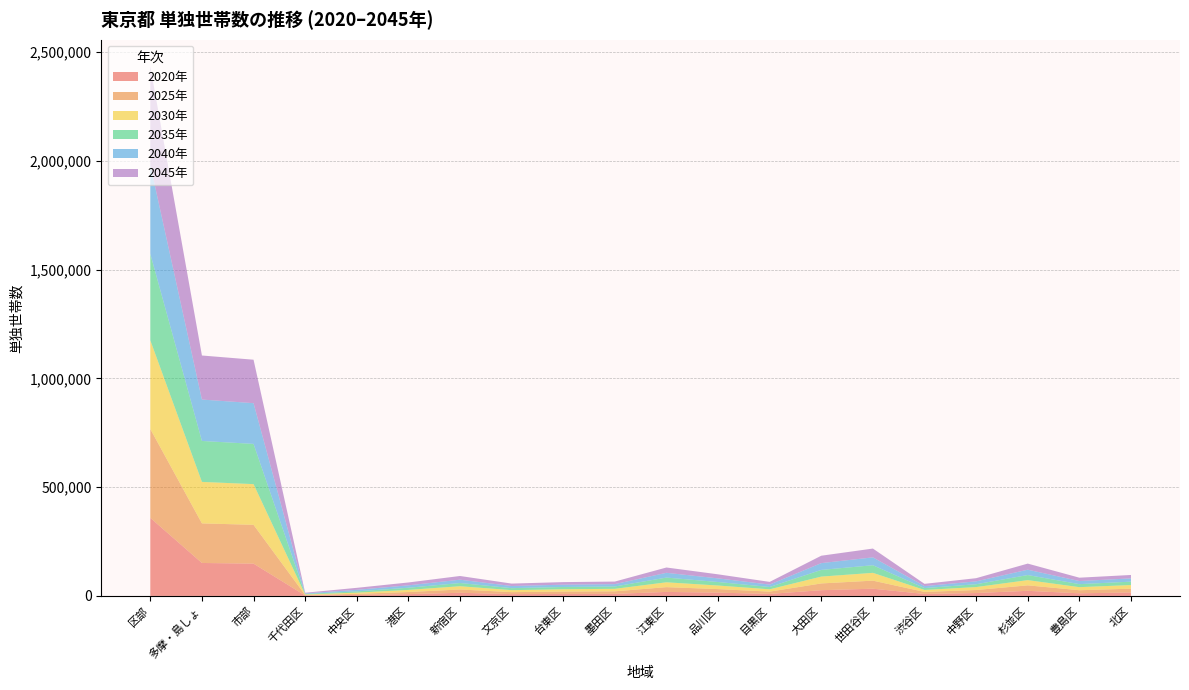

Reading right to left, extract all data points from this chart.

2020年: 15868	11991	23435	13304	9007	33239	26322	9225	15058	18376	9469	9064	8325	14377	8293	4453	1981	148370	151480	358790
2025年: 17365	14132	25130	13844	9372	36982	31043	10567	16277	21922	11682	10868	9026	15217	9617	5146	2323	178426	181939	408406
2030年: 16794	14162	24058	13537	9023	35845	31455	10648	16444	22318	11472	10749	9159	15009	9728	5432	2341	187064	190653	407585
2035年: 15573	13895	23334	13030	8690	34957	30737	10602	16132	21697	10829	10400	9258	14731	9971	5863	2387	184880	188208	397442
2040年: 15027	14183	24592	13277	9042	36197	31220	11124	16642	21916	10788	10589	9857	15305	11048	7117	2603	187312	190320	409366
2045年: 15675	15455	28045	14514	10367	40481	34025	12353	18684	24406	11776	11822	11088	16983	13169	9197	3034	199674	202484	453236